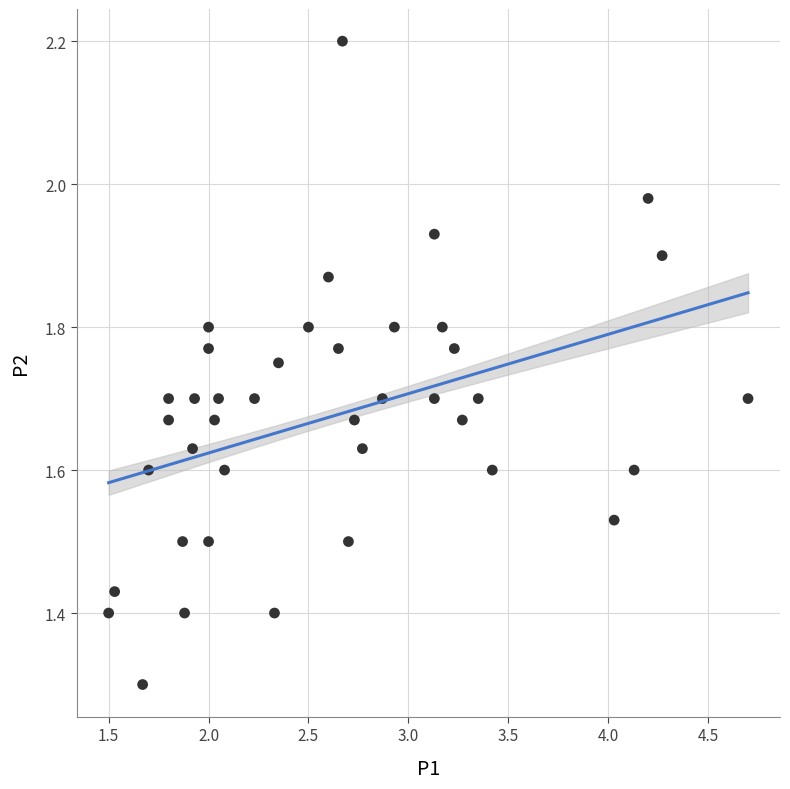

What Y value in the scatter plot is closest to 1?

1.3